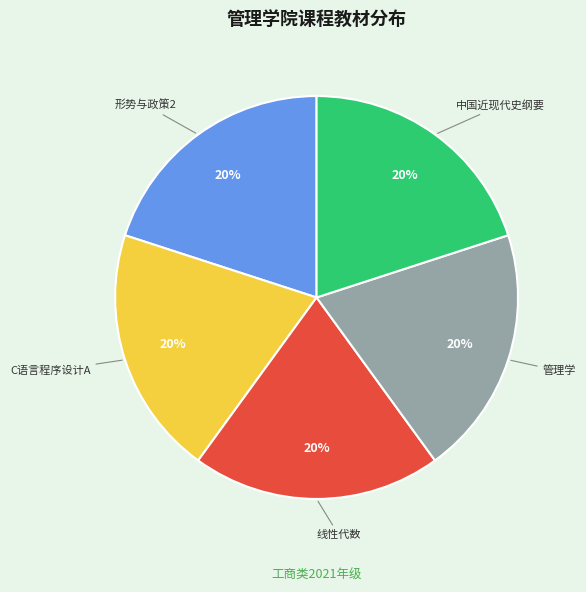

What percentage is the 线性代数 slice, to the nearest percent?

20%